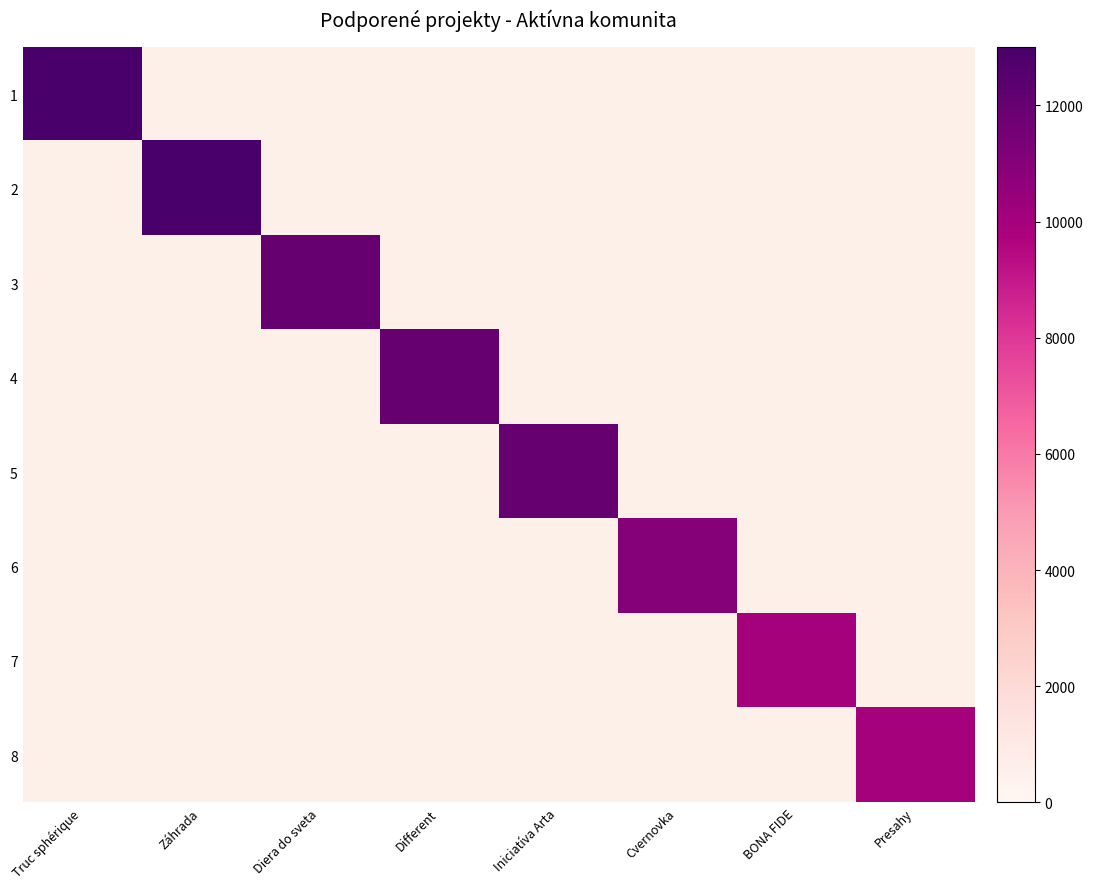

At how many categories does at least one series exceed 10245?

6